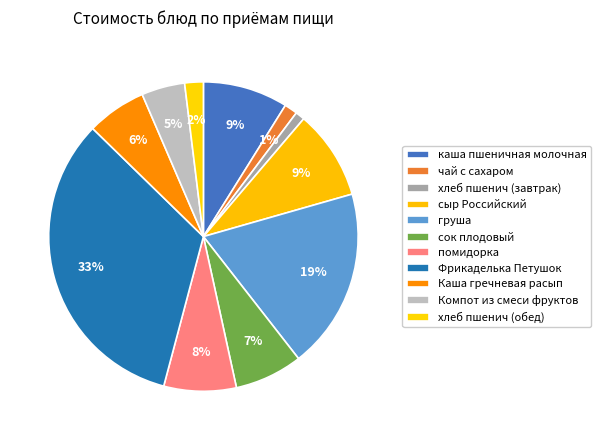

How many segments does this pie chart have?

11